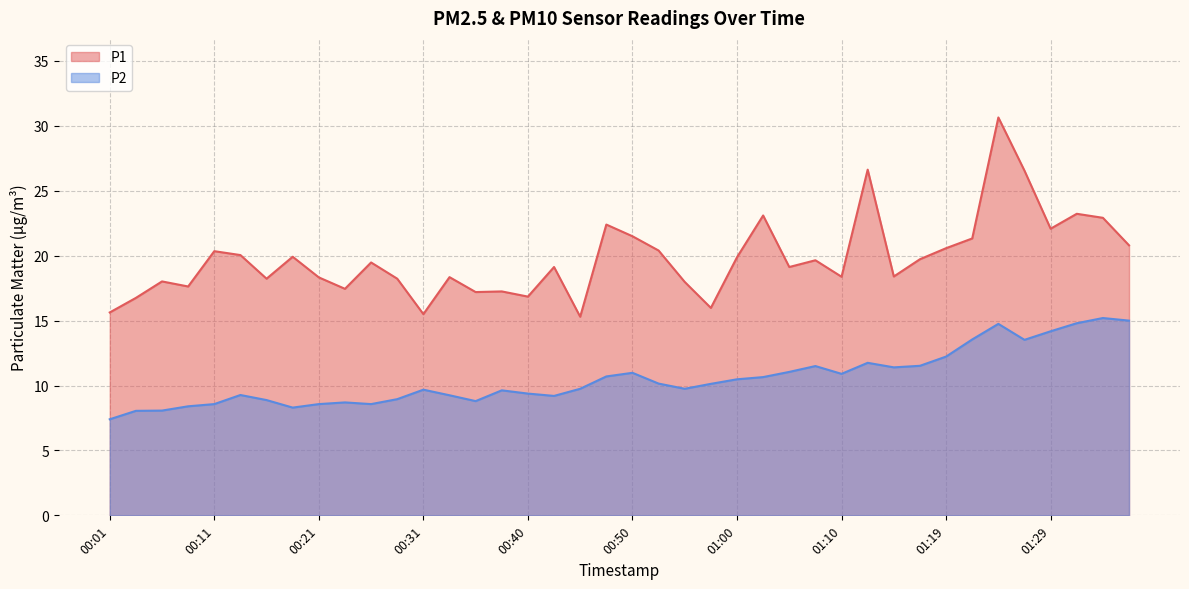

What is the maximum value for P1?

30.6